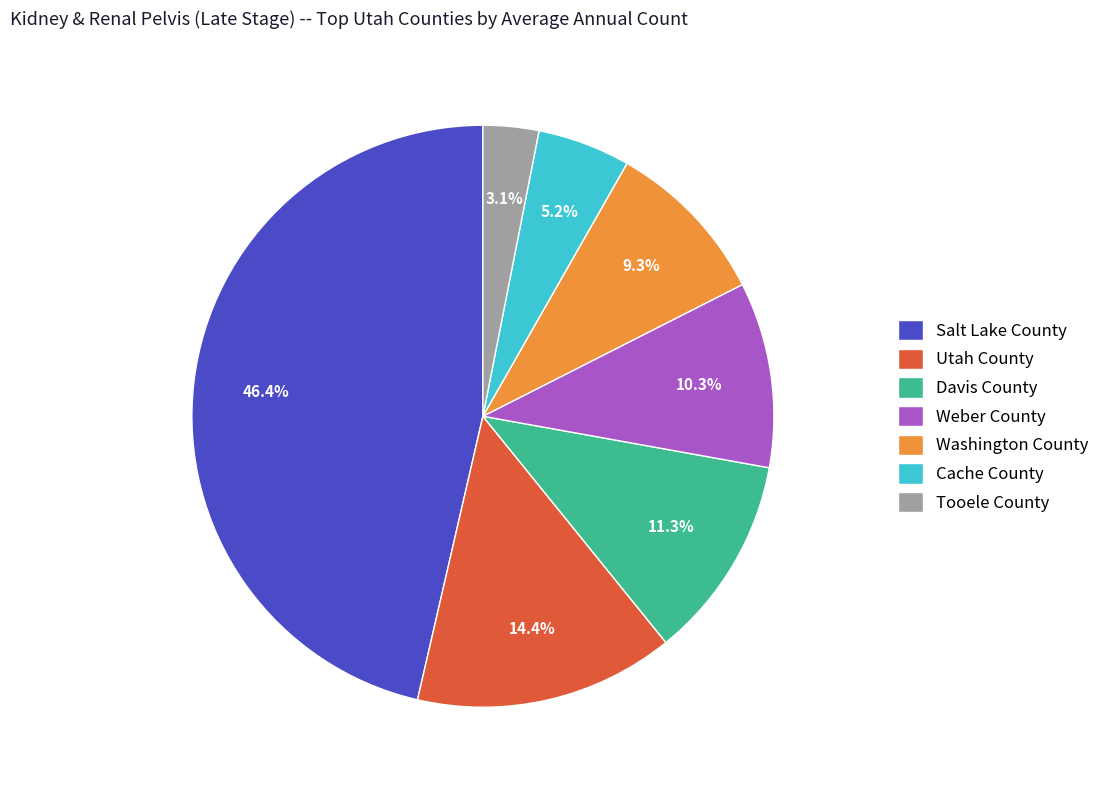

To the nearest percent, what portion does Tooele County represent?

3%